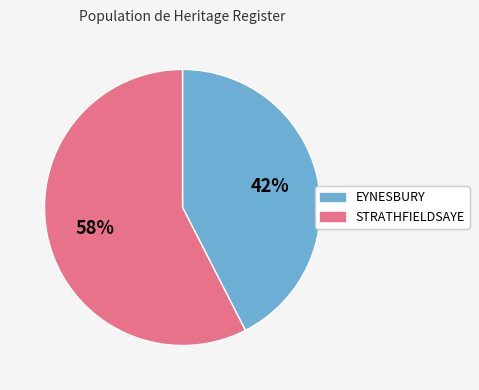

Count the number of slices in the pie.

2